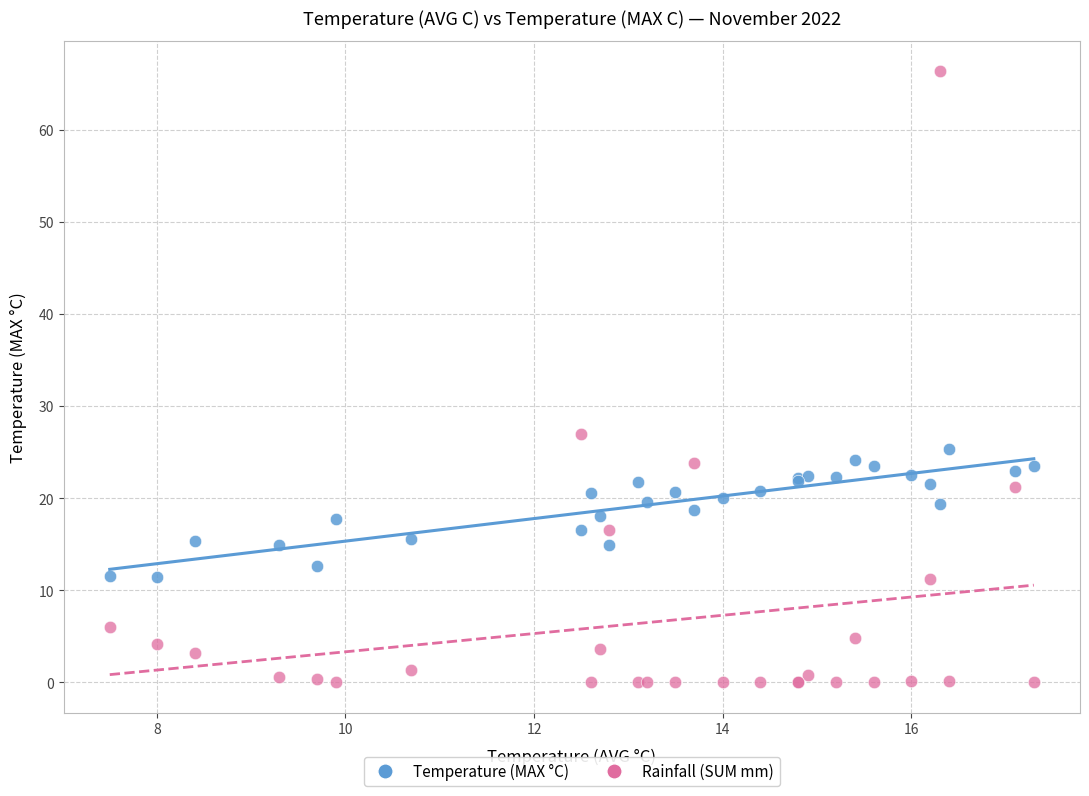

Which series contains the lowest Y value?

Rainfall (SUM mm)